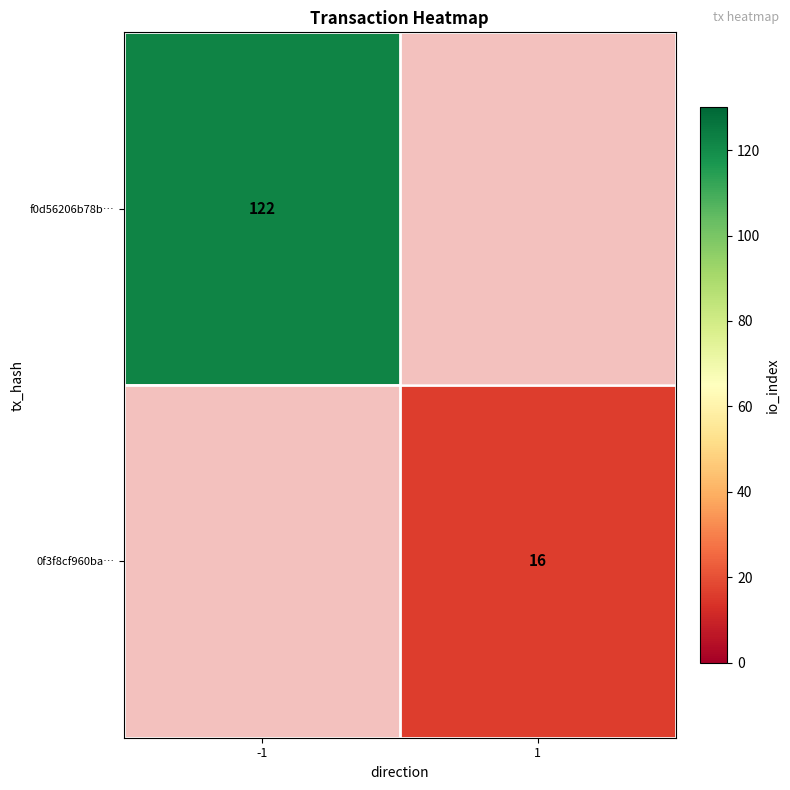

The value of 0f3f8cf960ba… at 1 is 16. True or false?

True